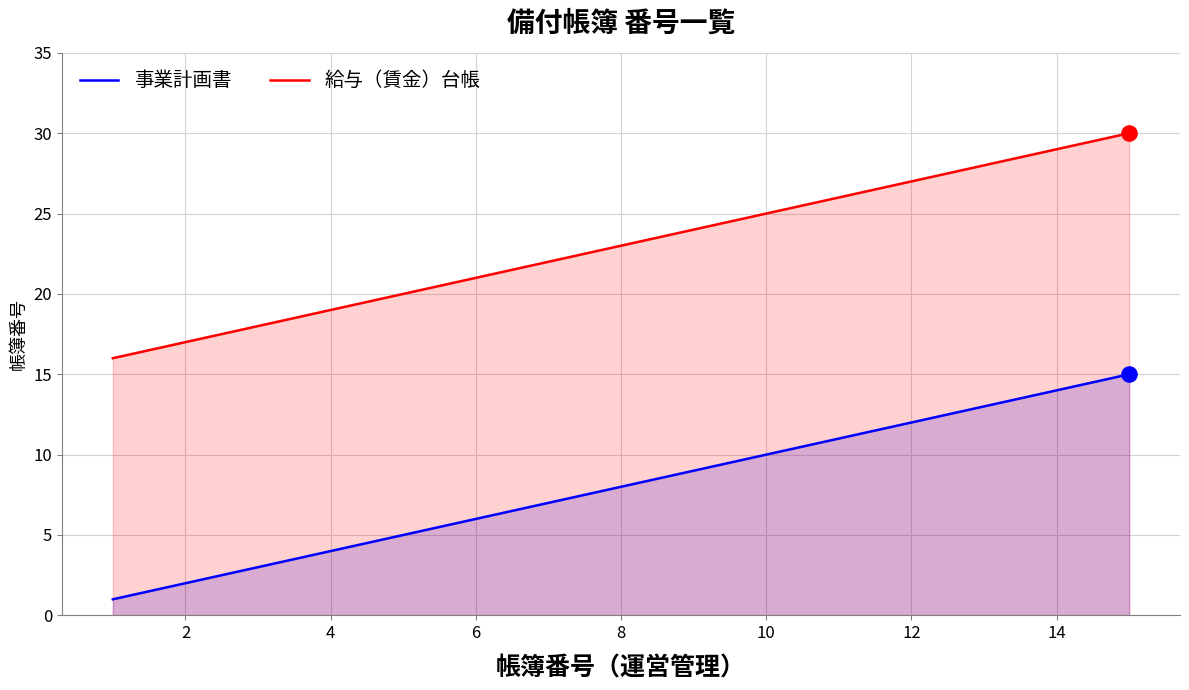

Which series reaches the maximum Y coordinate?

給与（賃金）台帳